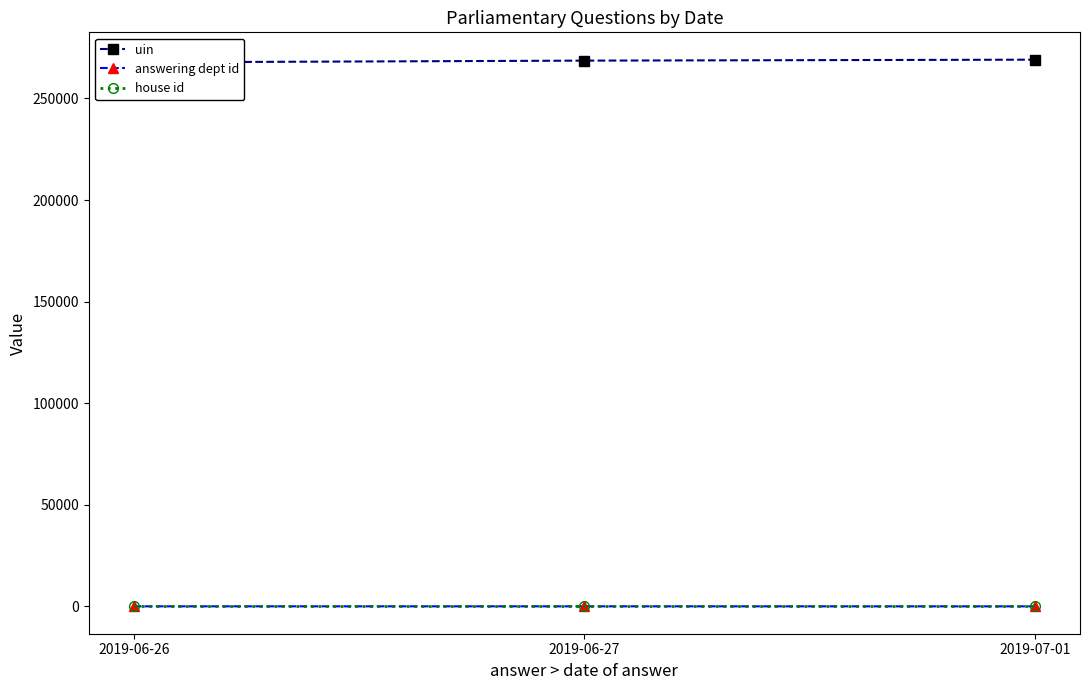

At 2019-07-01, list the series in order from largest to smallest.

uin, answering dept id, house id